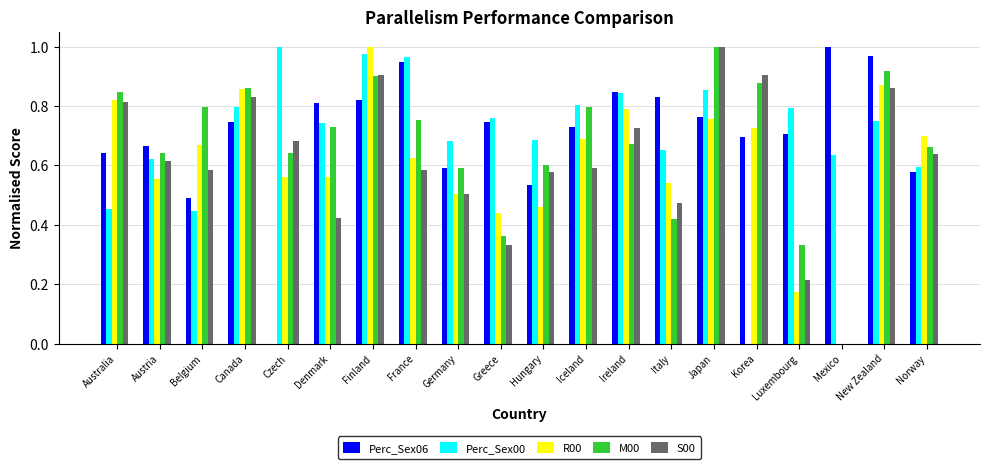

Between France and New Zealand, which series saw the biggest shift?

S00